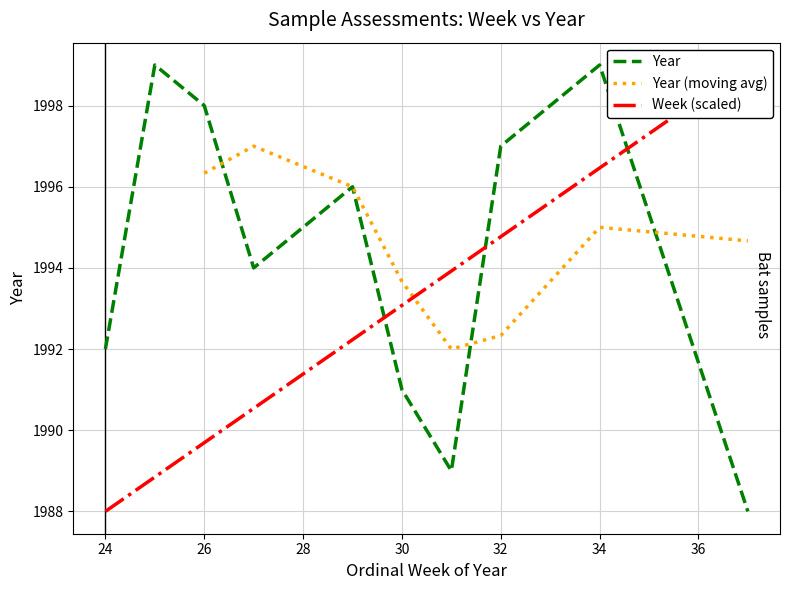

True or false: Year has a value of 497 at 32.

False